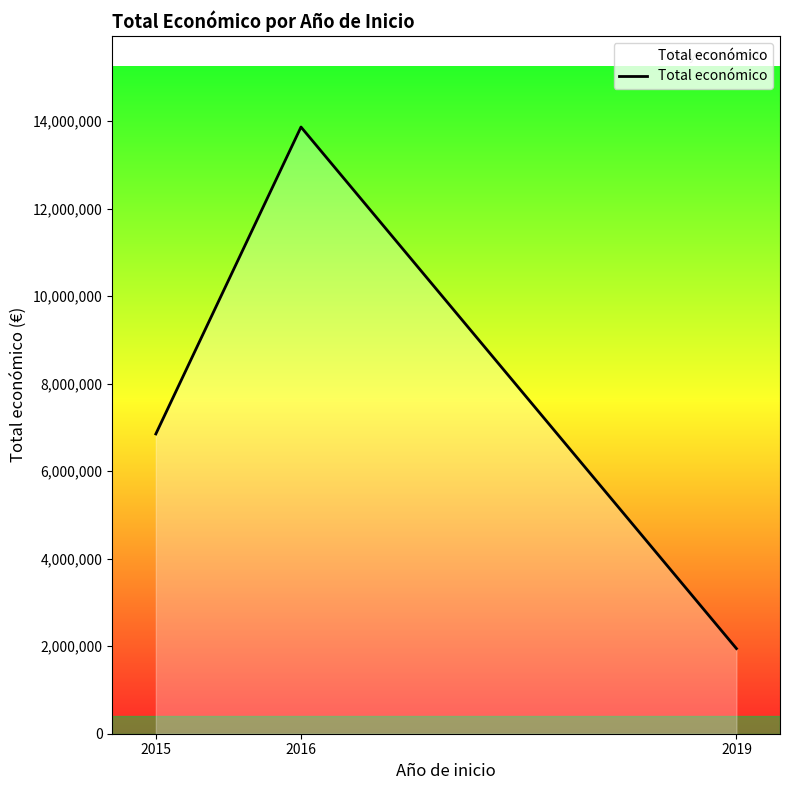

What is the greatest value displayed?

13863293